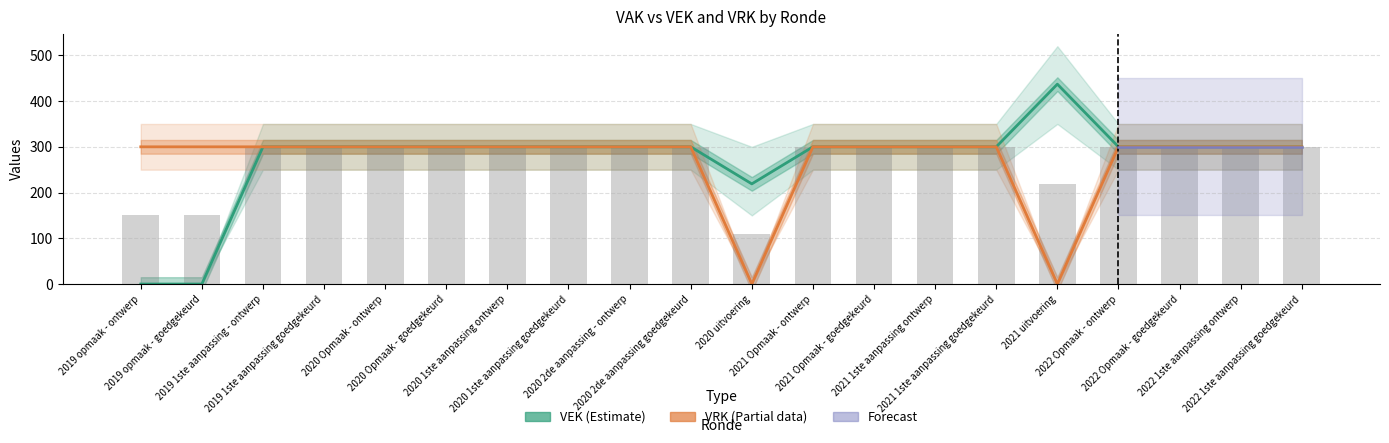

Which series has the largest total across all categories?

VEK (Estimate)